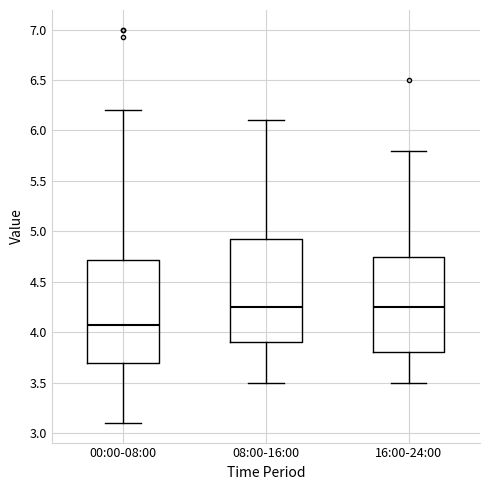

Reading left to right, read every box against the y-axis: the position of its median line, the range the box covers, and the ends of its whiskers. The values are not printed on the chart, so give them approximately, as read against the axis.

00:00-08:00: median 4.05, box 3.70 to 4.70, whiskers 3.10 to 6.20
08:00-16:00: median 4.25, box 3.90 to 4.95, whiskers 3.50 to 6.10
16:00-24:00: median 4.25, box 3.80 to 4.75, whiskers 3.50 to 5.80